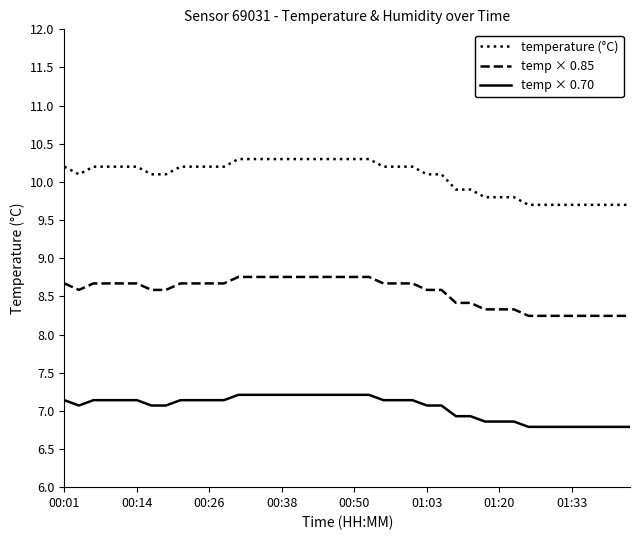

List the series in order of their peak value, lowest first.

temp × 0.70, temp × 0.85, temperature (°C)